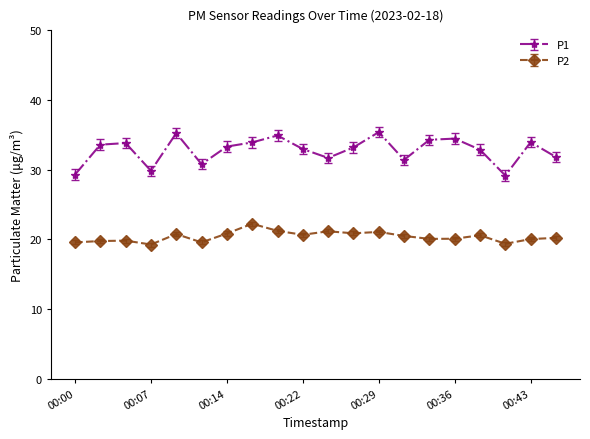

What is the difference between the maximum and minimum values in the P1 series?

6.2